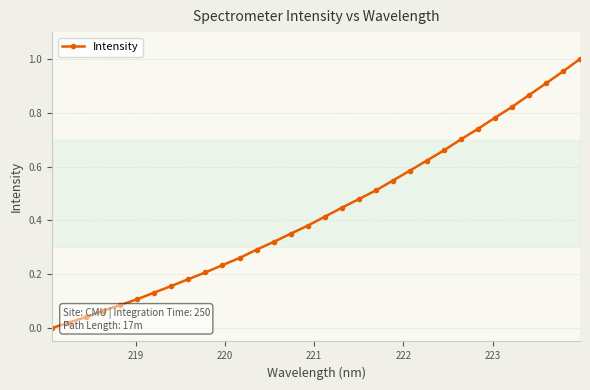

What is the sum of all values?

13.9